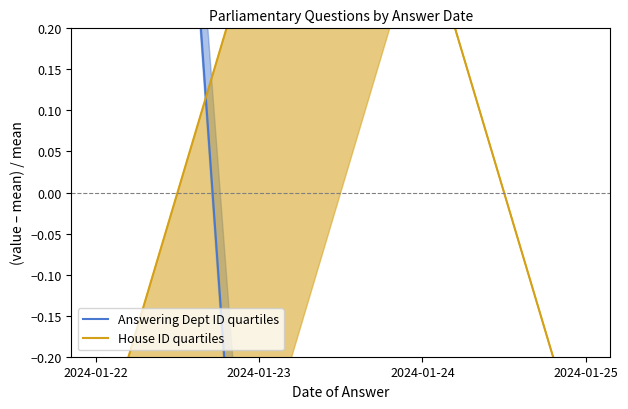

What is the difference between the maximum and second lowest values in the House ID quartiles series?

0.7